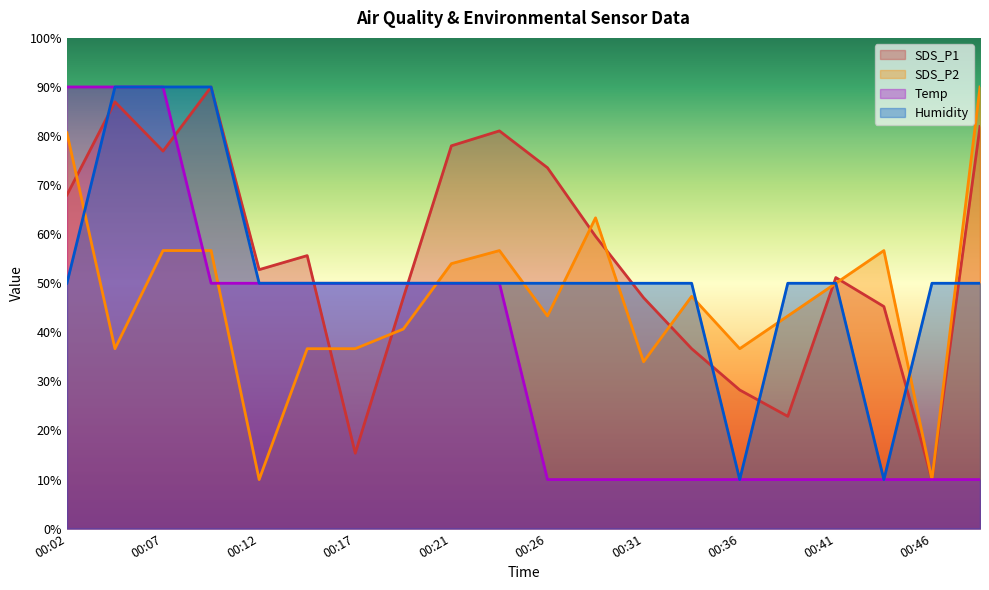

What is the sum of the SDS_P2 values at 00:12 and 00:26?

53.3